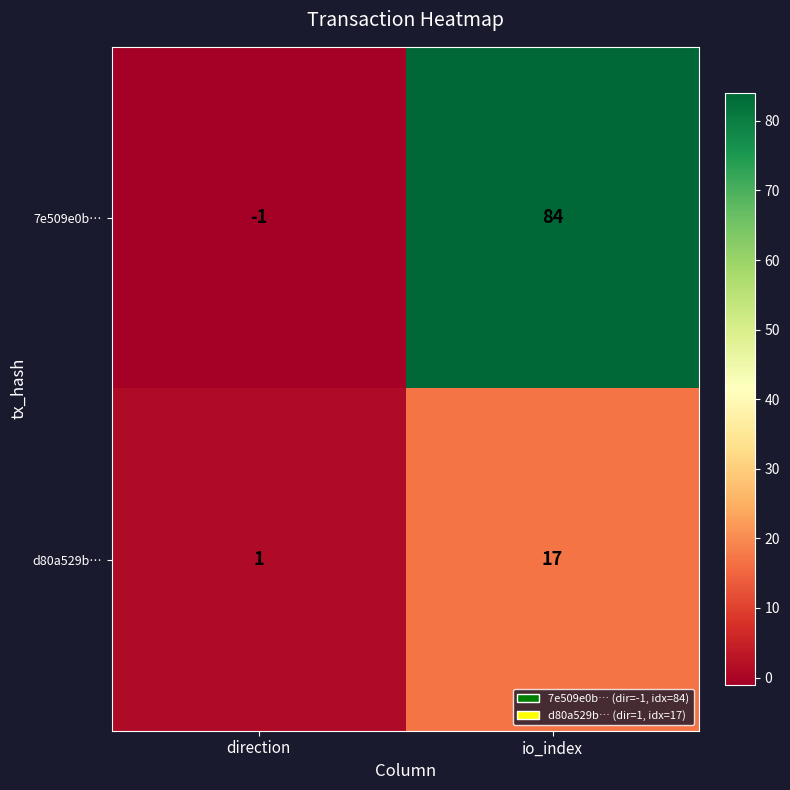

Reading left to right, transcribe all the data shown in this chart.

7e509e0b…: direction=-1	io_index=84
d80a529b…: direction=1	io_index=17